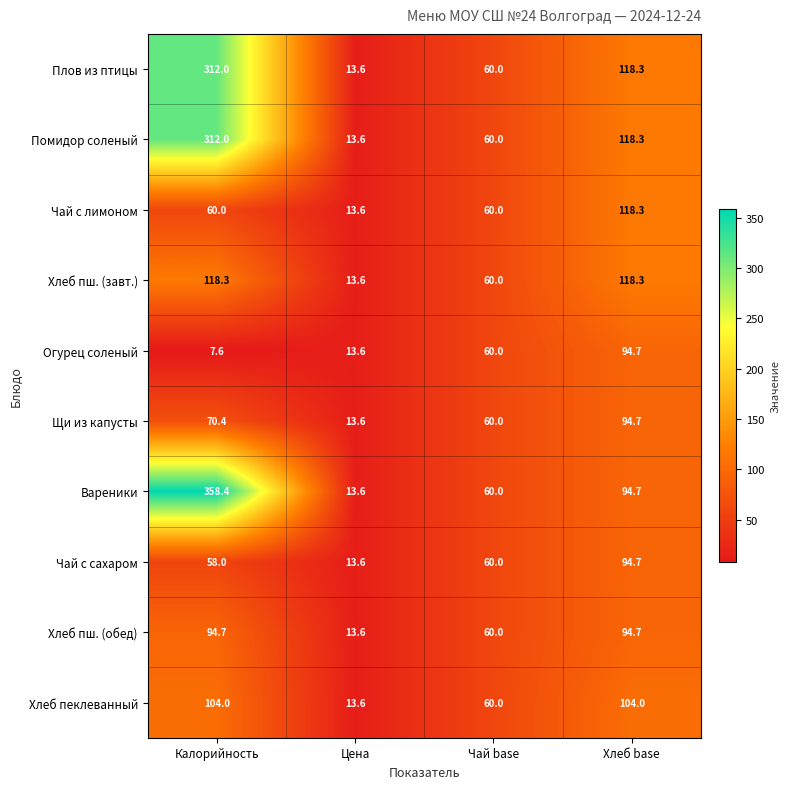

What is the difference between the maximum and second lowest values in the Помидор соленый series?

252.0